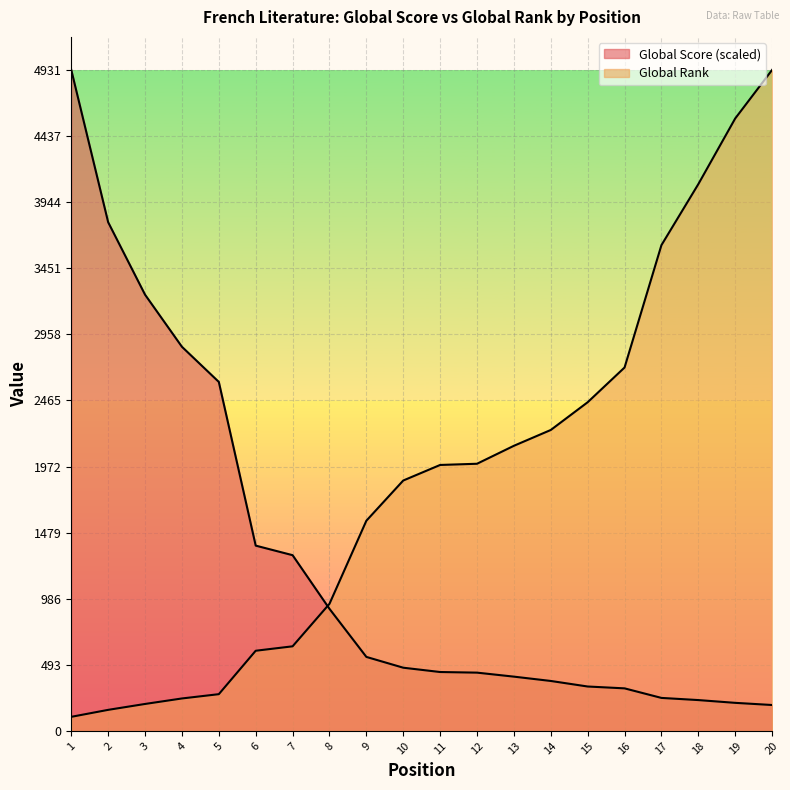

How many values in the Global Score series are below 471?

10